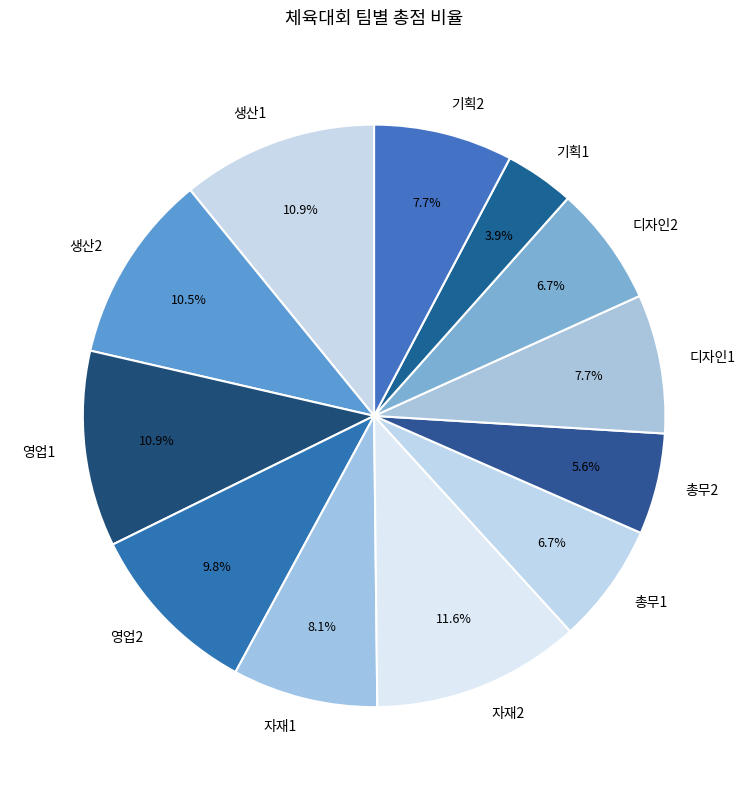

Combined, do 영업2 and 총무1 account for over 50%?

No